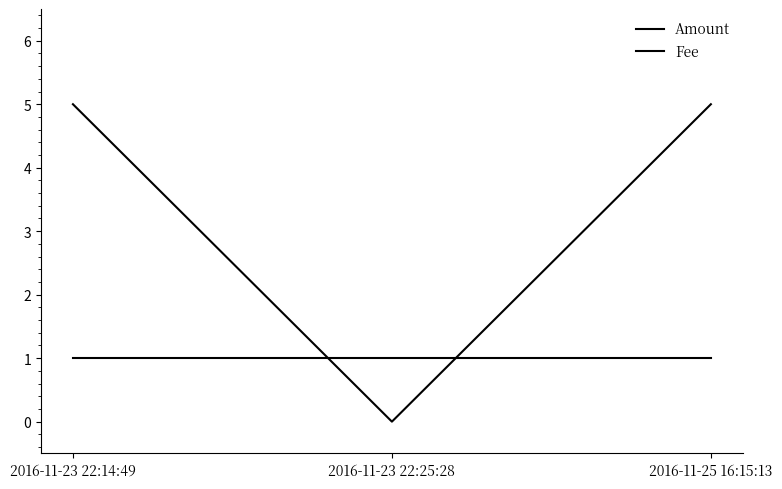

How many categories are shown in the chart?

3